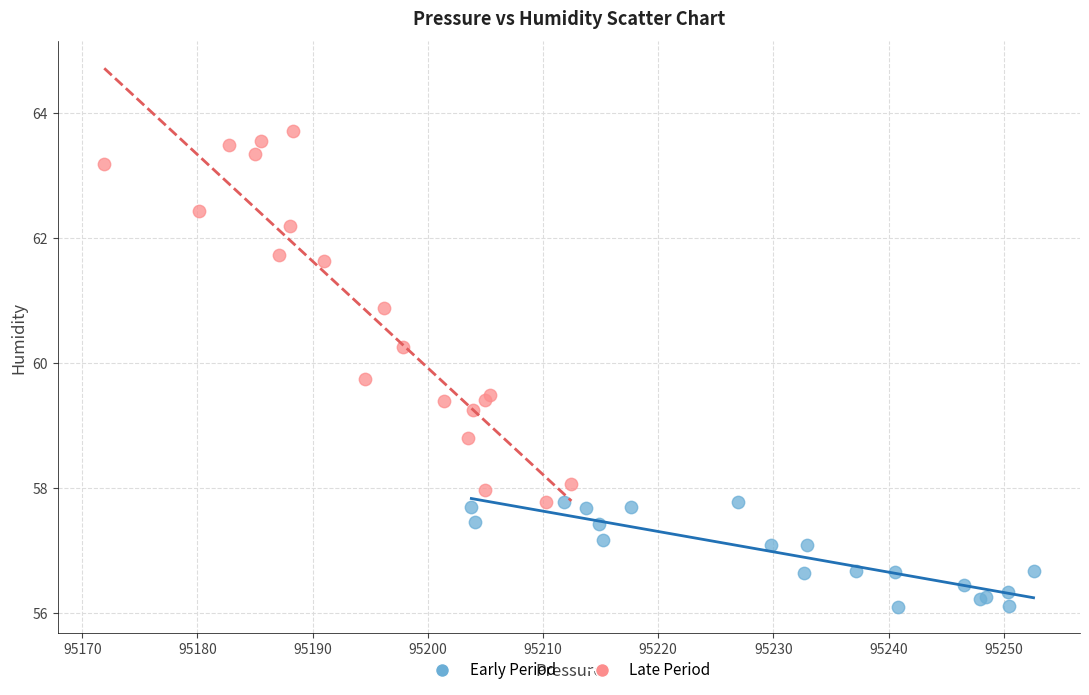

Which series has the widest spread of Y values?

Late Period